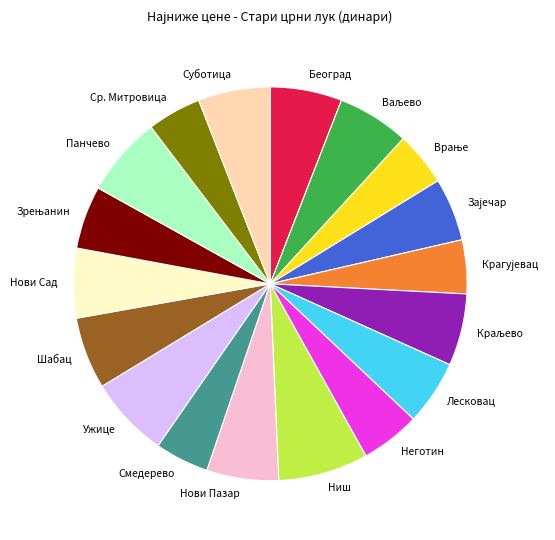

What is the ratio of the value at Ужице to the value at Панчево?

1.0